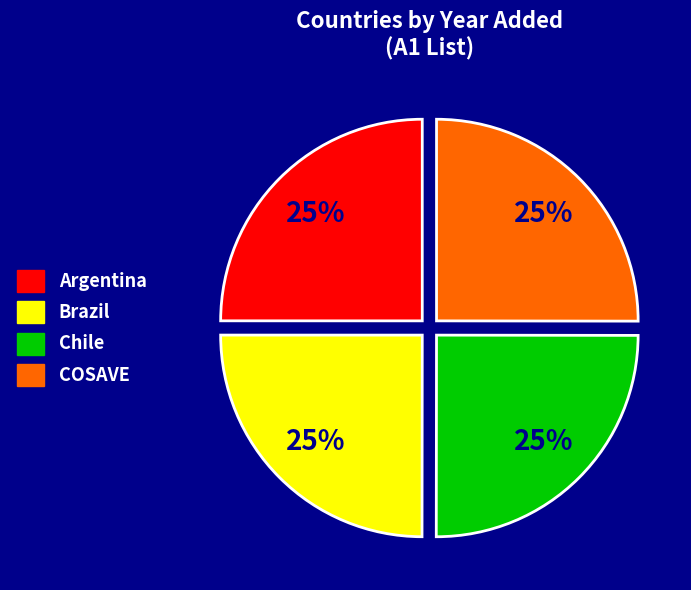

Is it true that Chile is 25% of the pie?

True